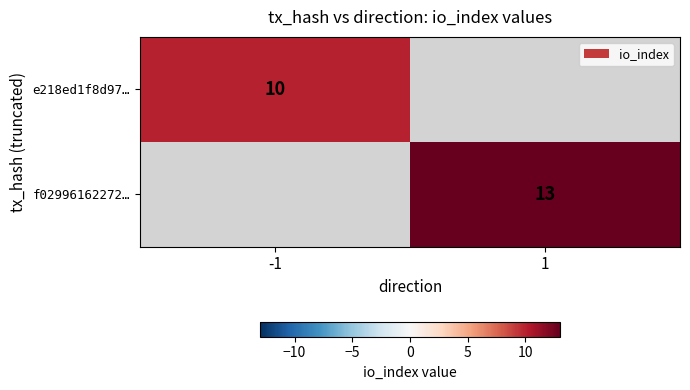

How many series are shown in this chart?

2